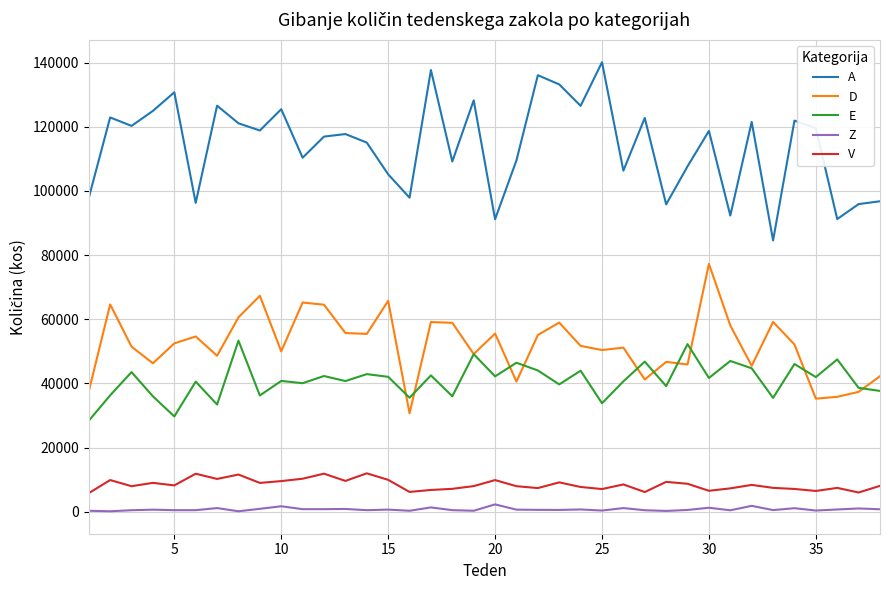

Which series has the largest total across all categories?

A